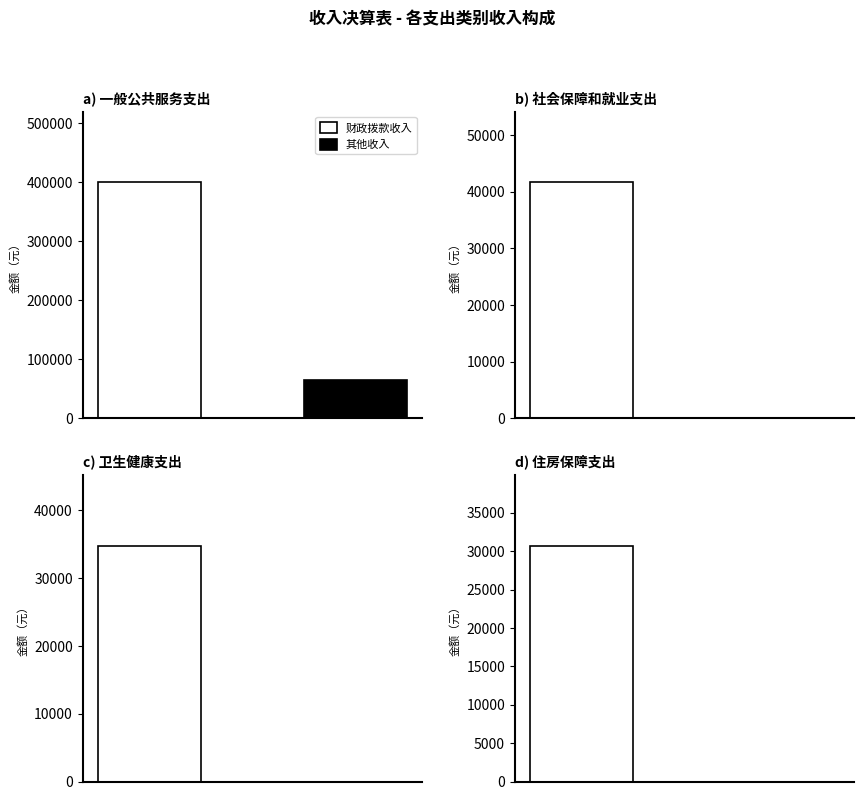

Is it true that 财政拨款收入 equals 54287.3 at 住房保障支出?

False